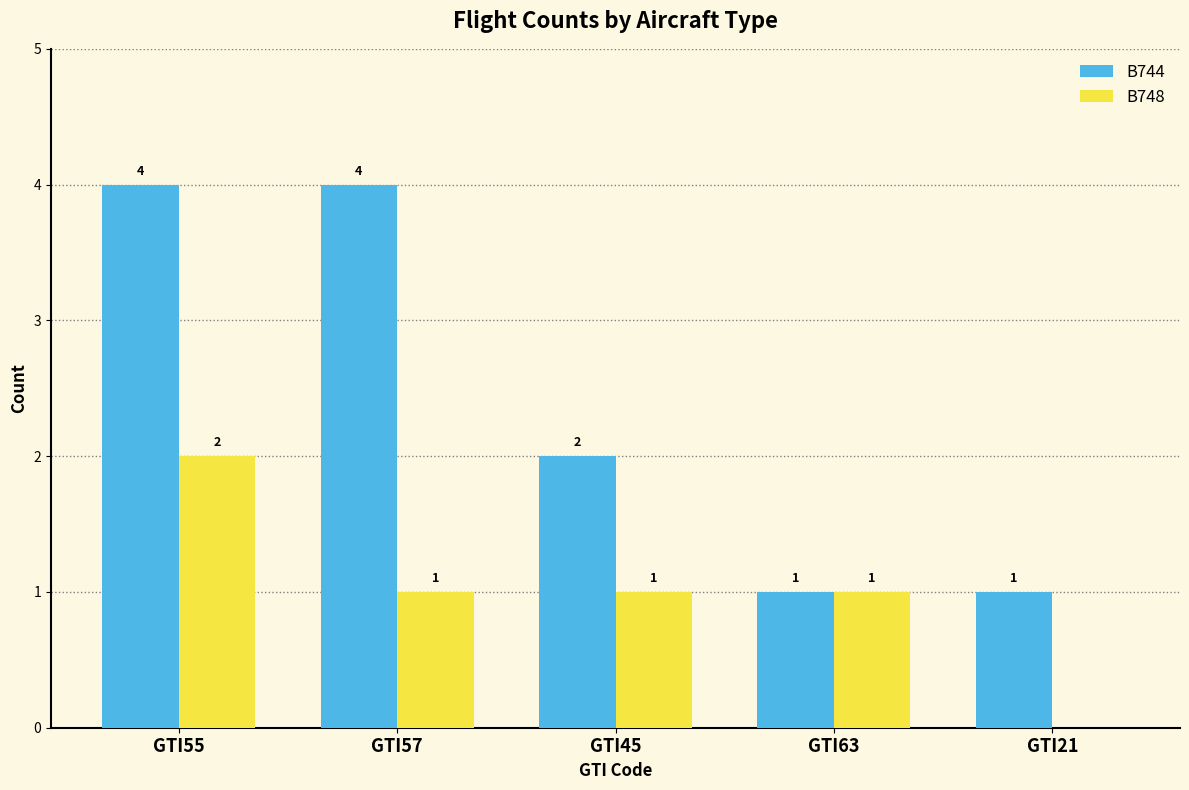

Count the B748 values in the range 1 to 2.

4